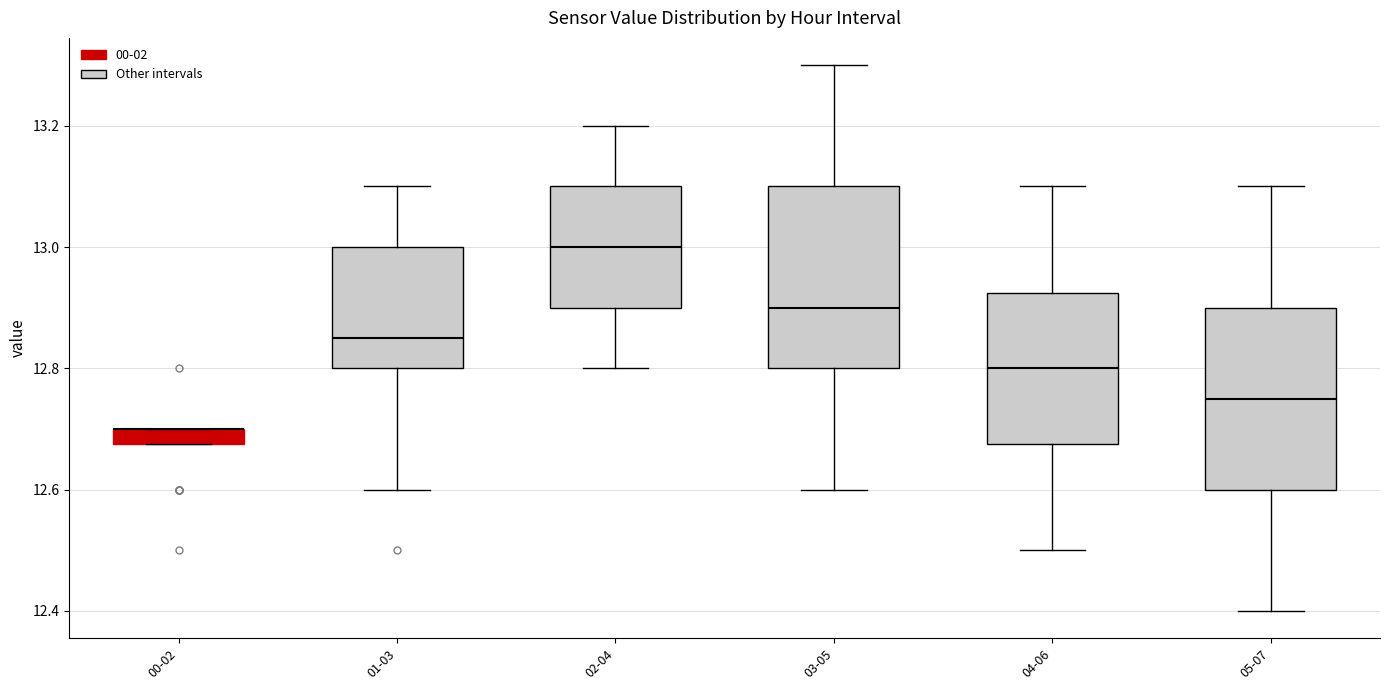

Where does the upper whisker of the box for 04-06 end on the y-axis? The values are not printed on the chart, so give them approximately, as read against the axis.

13.10